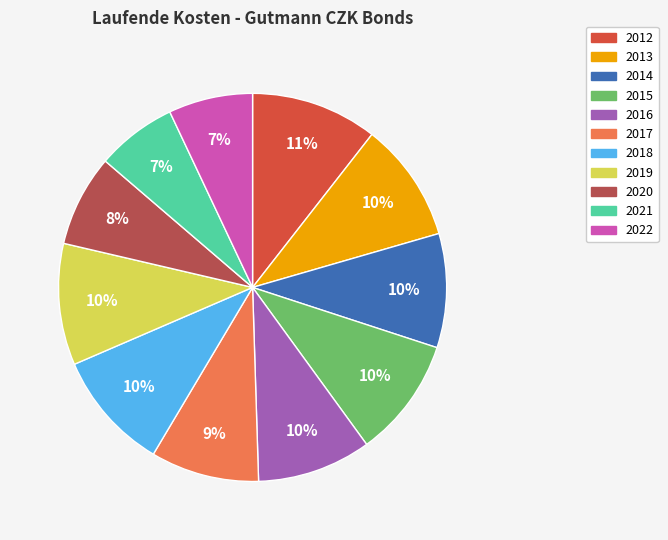

Does any single category account for the majority?

No